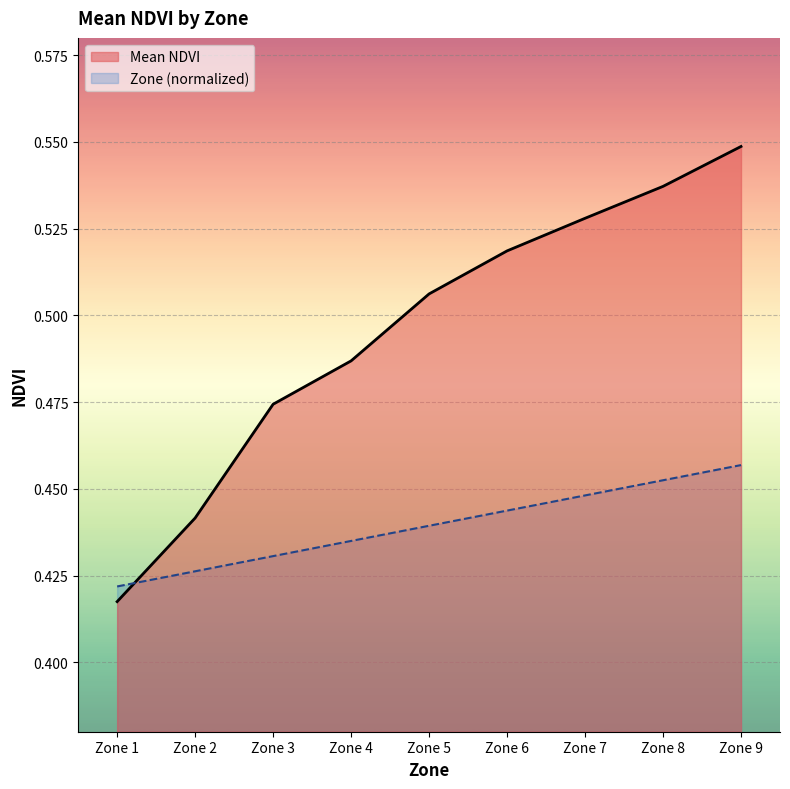

What are all the series names shown in the legend?

Mean NDVI, Zone (normalized)